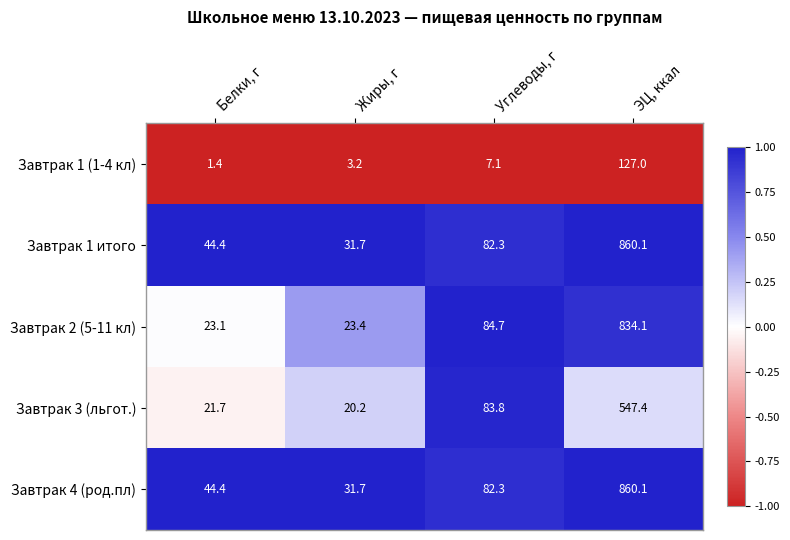

The Завтрак 1 (1-4 кл) series shows 1.4 at Белки, г. True or false?

True